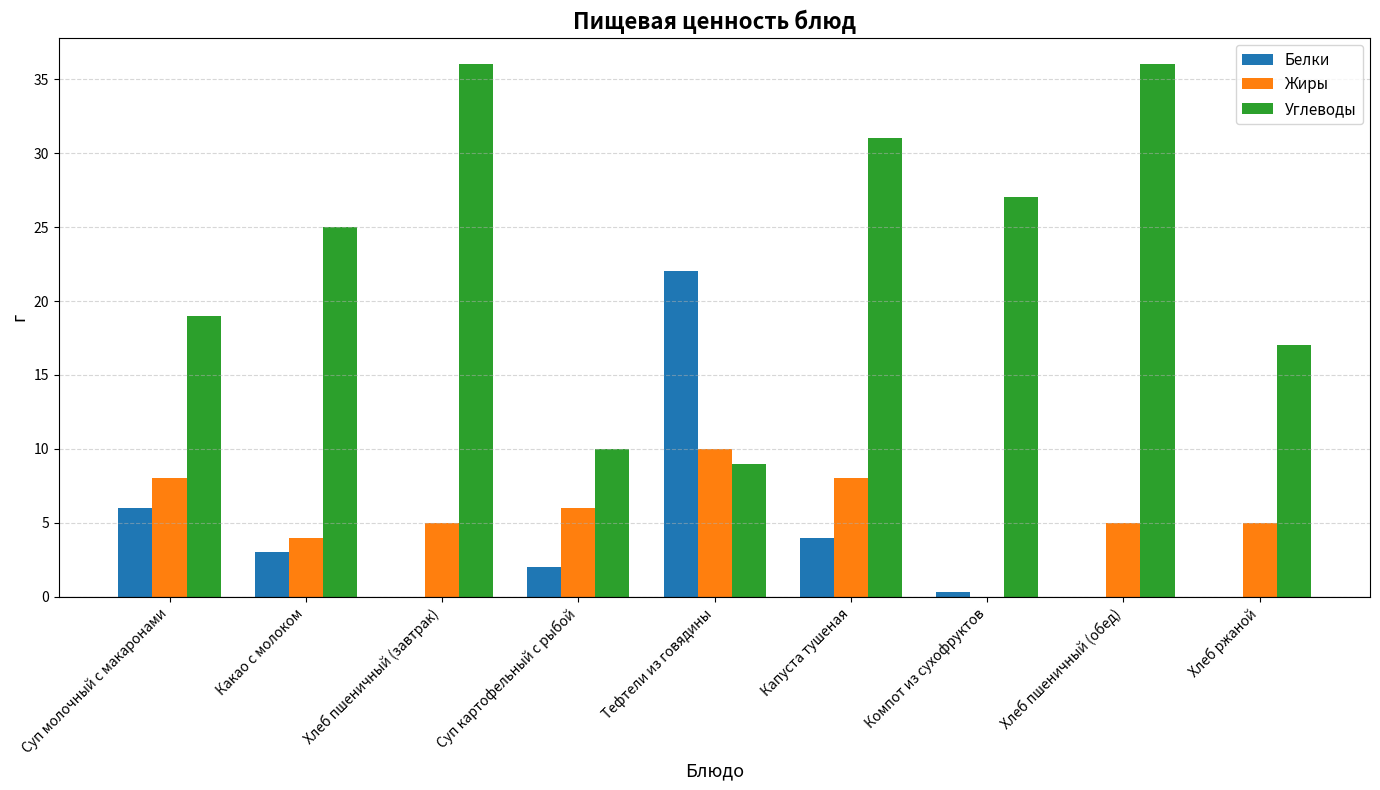

Where does the Жиры series first go above 5?

Суп молочный с макаронами